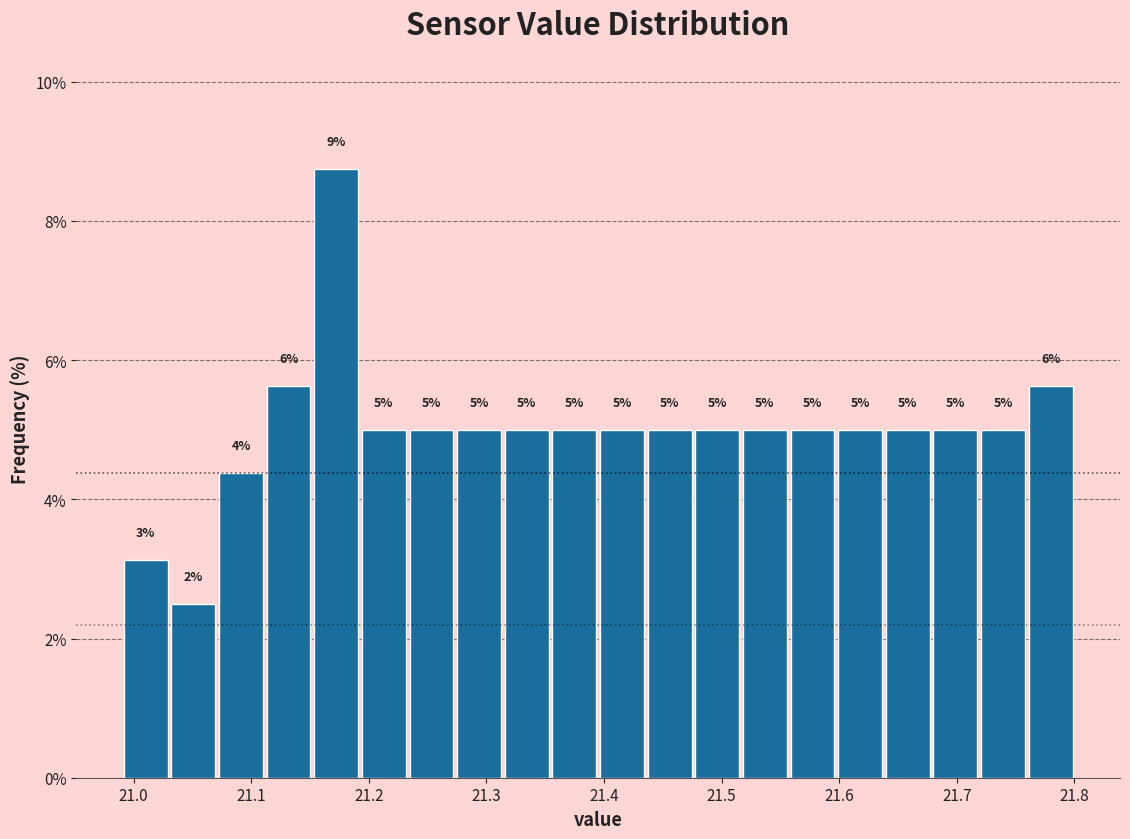

Which range on the x-axis has the tallest bar?

21.15 to 21.19